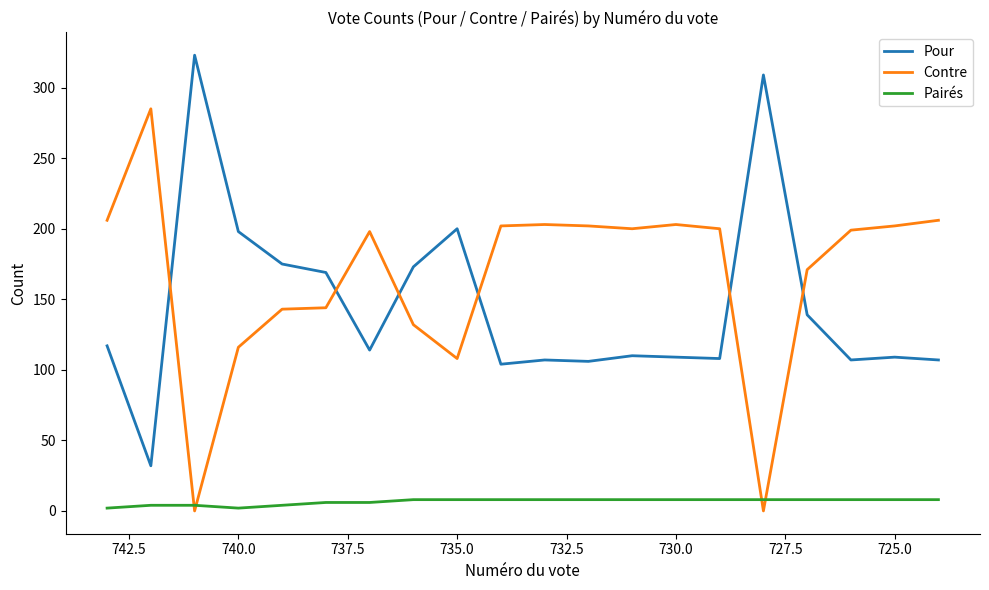

What is the value of the Contre point at the 11th from the left?

203